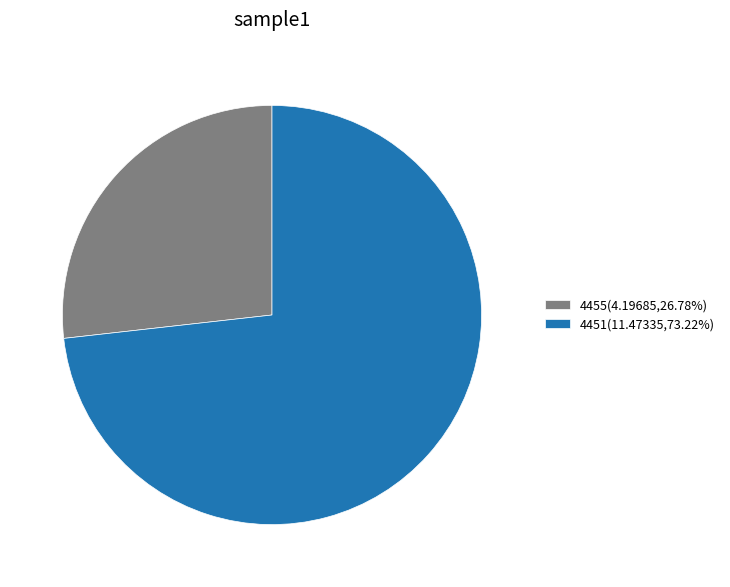

What is the ratio of the value at 4455 to the value at 4451?

0.4